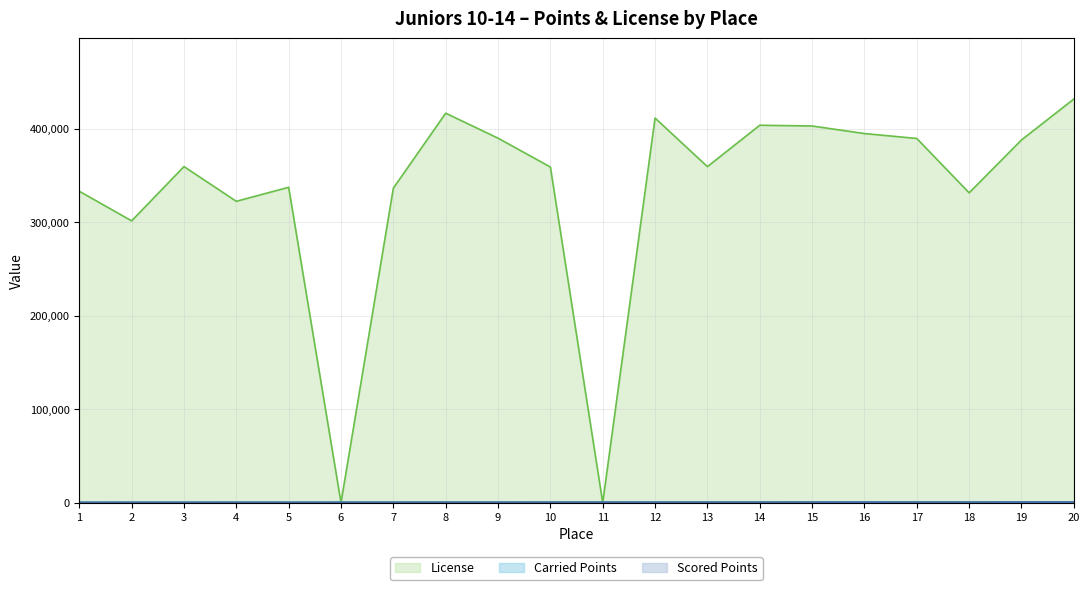

After their last crossing, which series has the higher values: Scored Points or Carried Points?

Scored Points